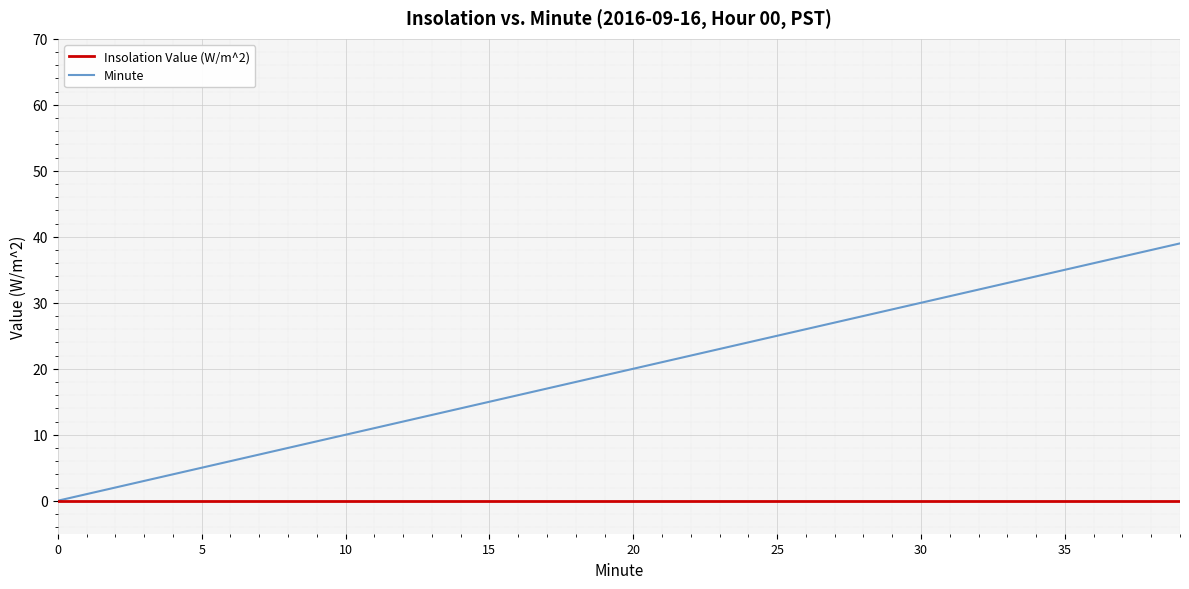

List the series in order of their overall mean, lowest first.

Insolation Value (W/m^2), Minute